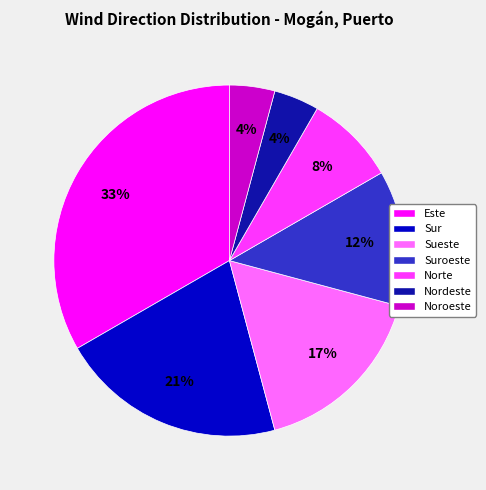

Which slice is the largest?

Este